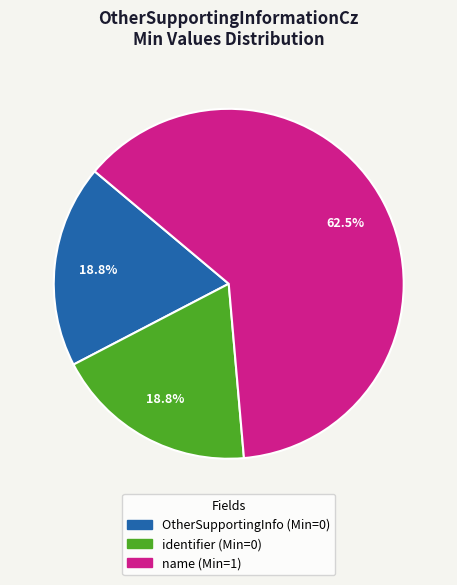

To the nearest percent, what is the average slice percentage?

33%